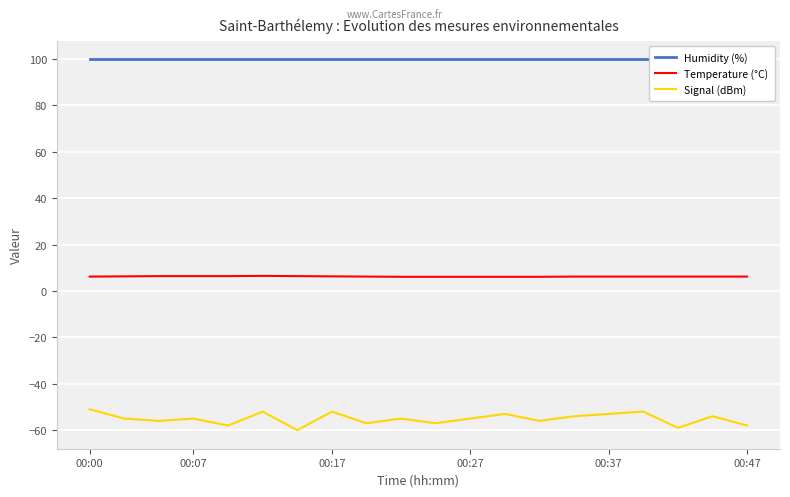

The value of Signal (dBm) at 6 is -84.8. True or false?

False